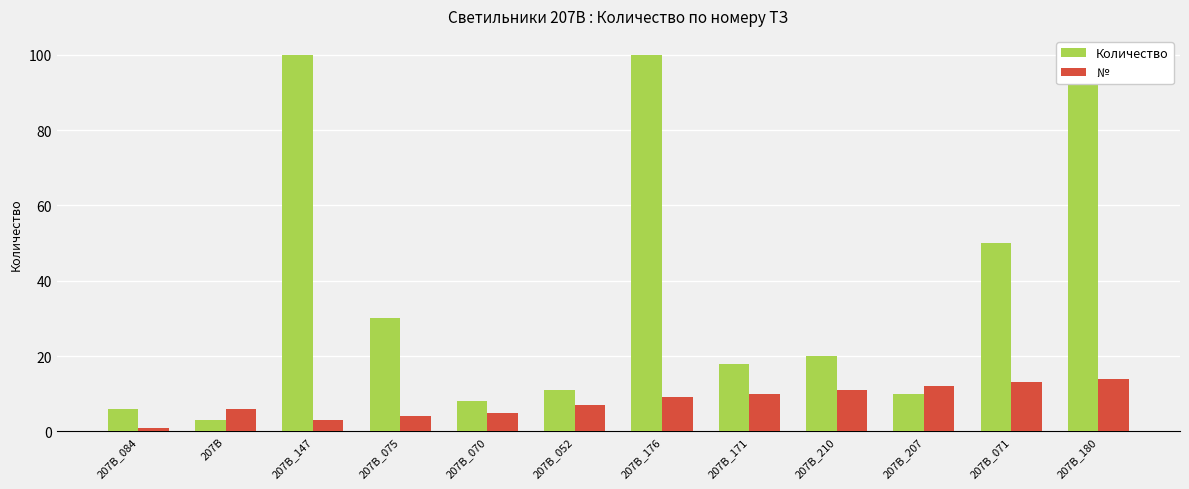

Read the Количество value at 207B_207, to the nearest 10.

10